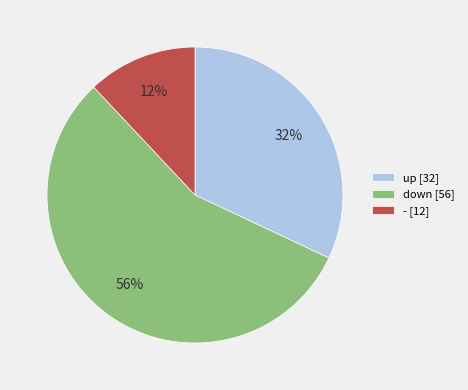

Count the number of slices in the pie.

3